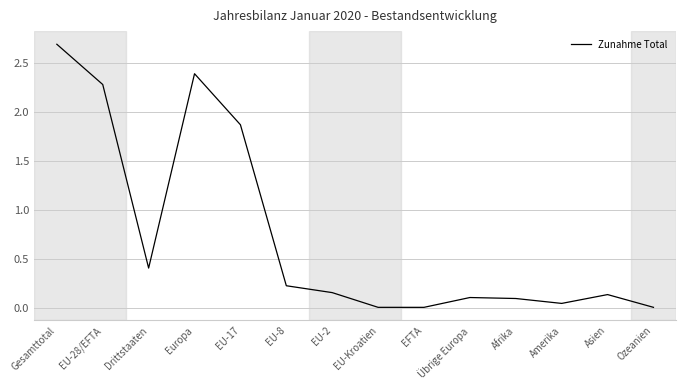

Which category has the highest value across all series?

Gesamttotal